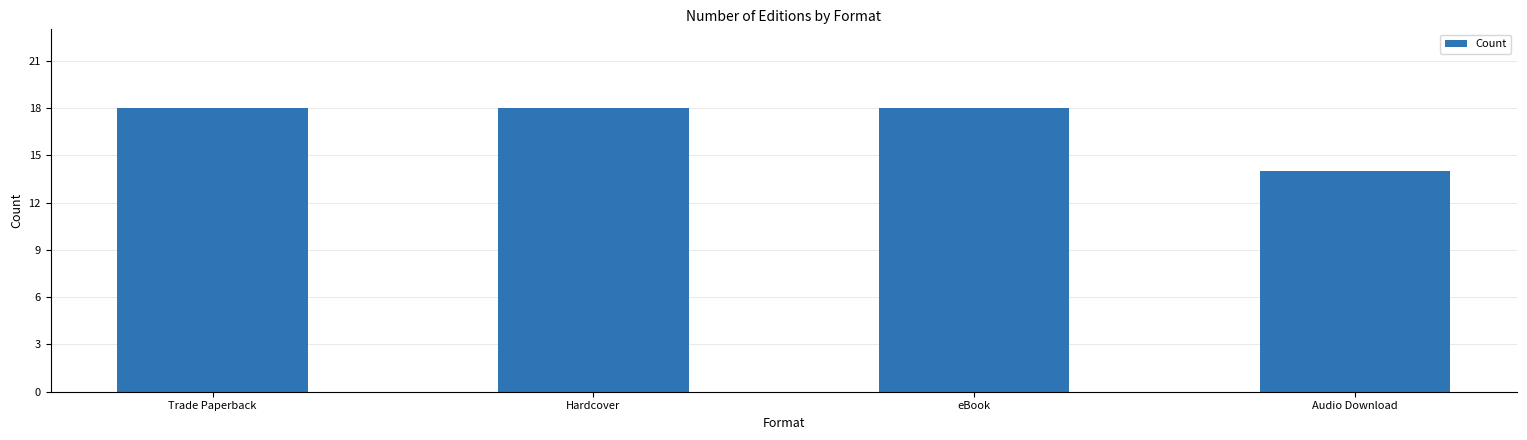

Between eBook and Audio Download, which is larger?

eBook